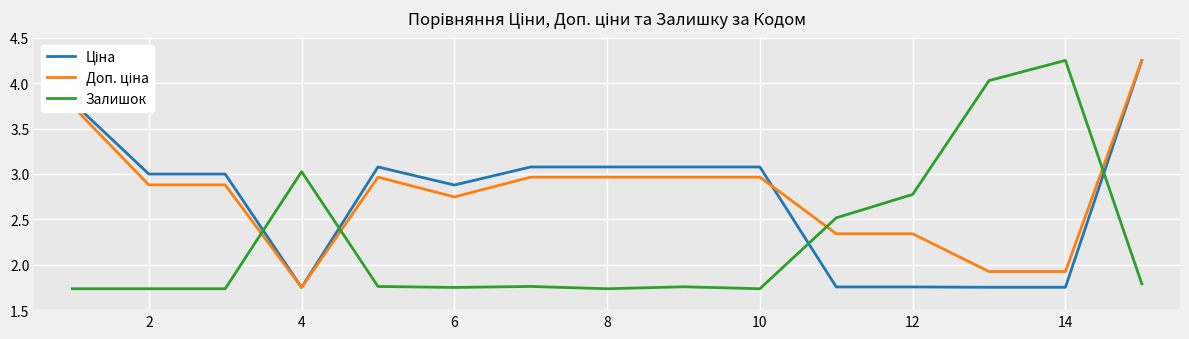

How many lines are shown in the chart?

3